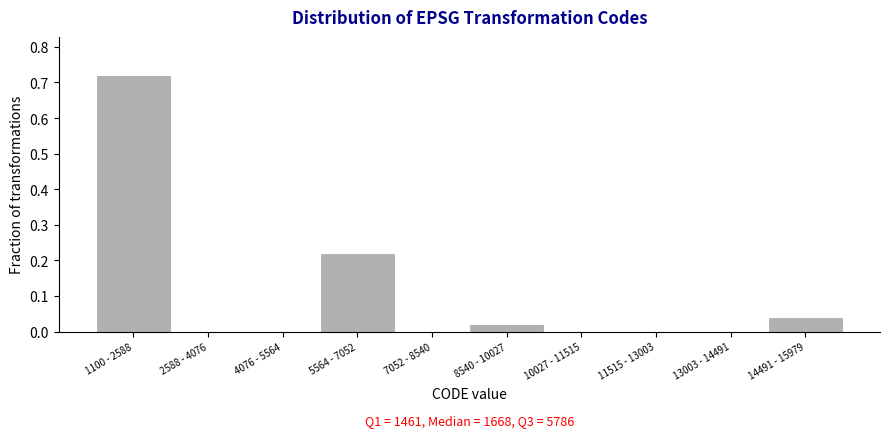

At which category does the chart reach its peak across all series?

1100 - 2588